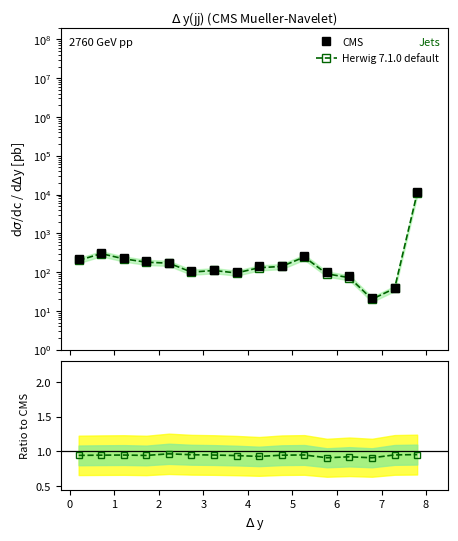

Does the chart have visible grid lines?

No